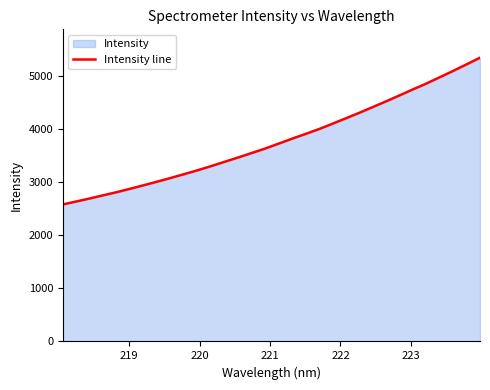

What is the greatest value displayed?

5336.3